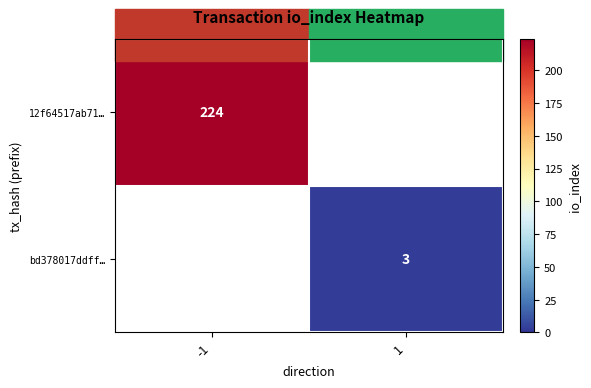

Is the value of bd378017ddff… at 1 greater than the value of 12f64517ab71… at -1?

No